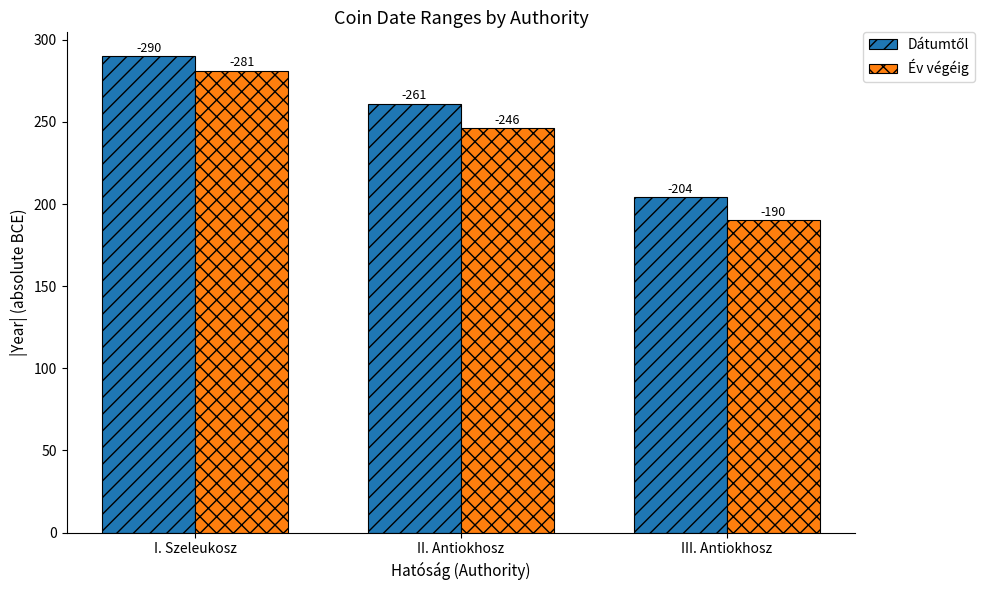

True or false: Év végéig has a value of 309 at III. Antiokhosz.

False